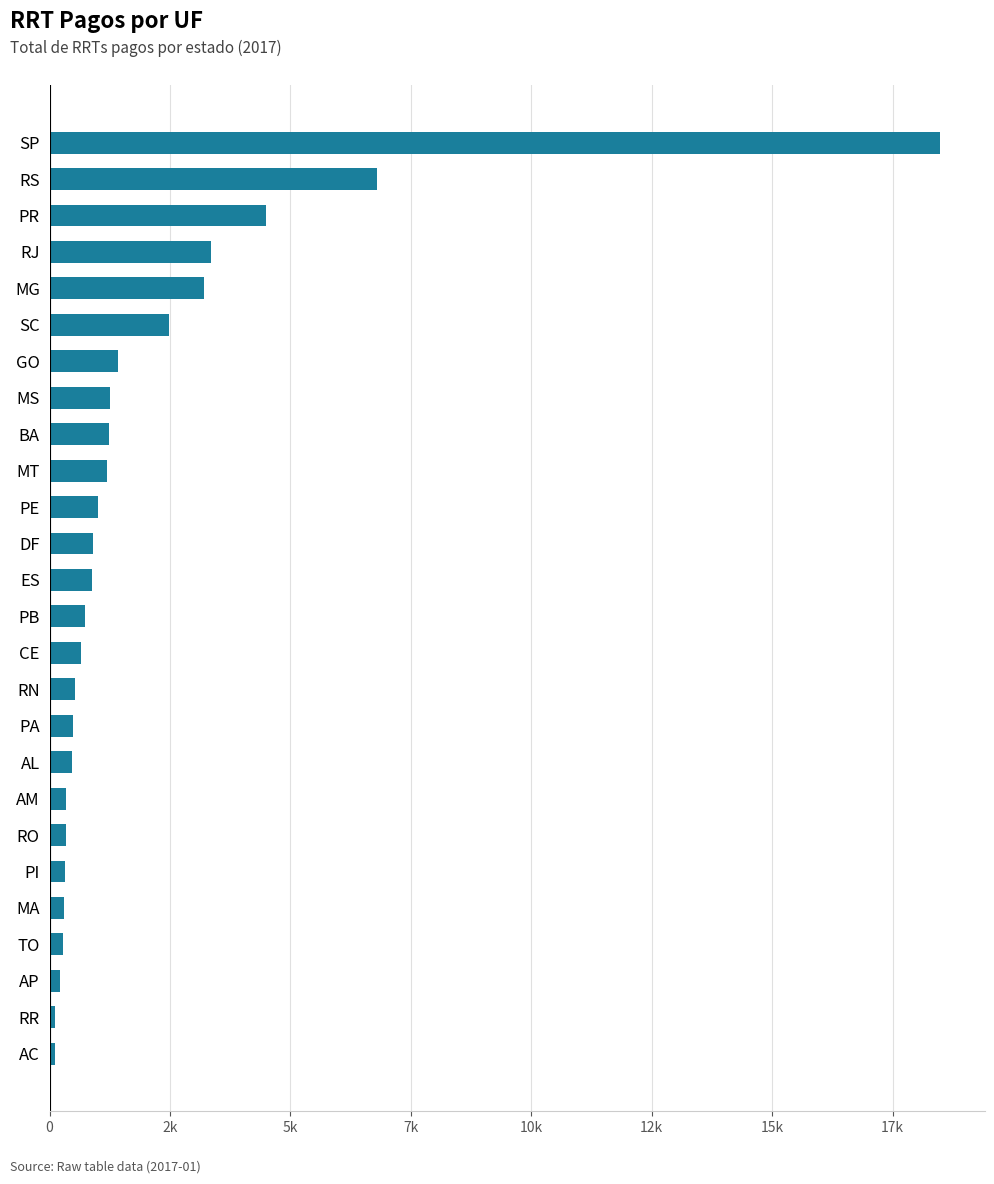

What is the difference between the maximum and minimum values?

18390